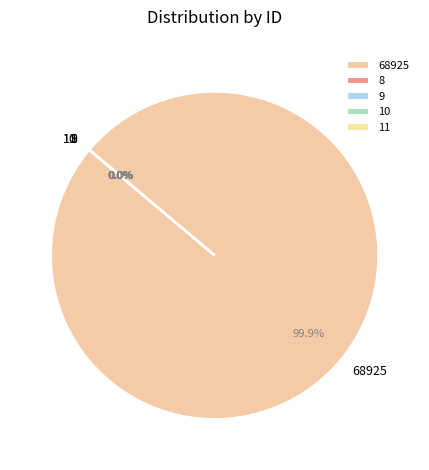

Is there any slice that represents more than half of the pie?

Yes